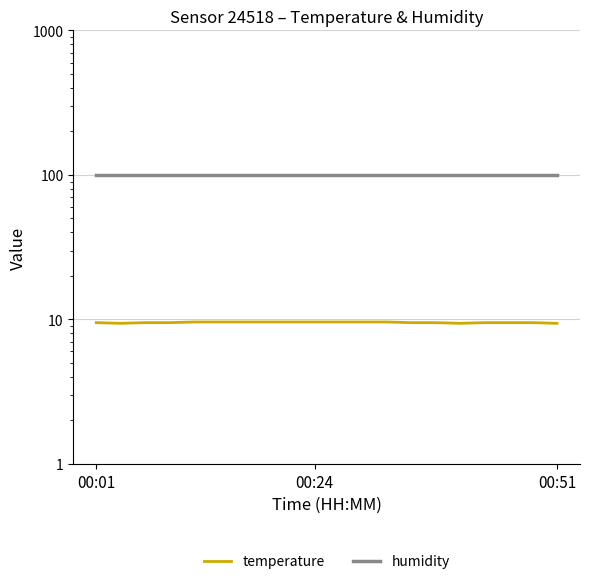

At how many categories does at least one series exceed 44?

20